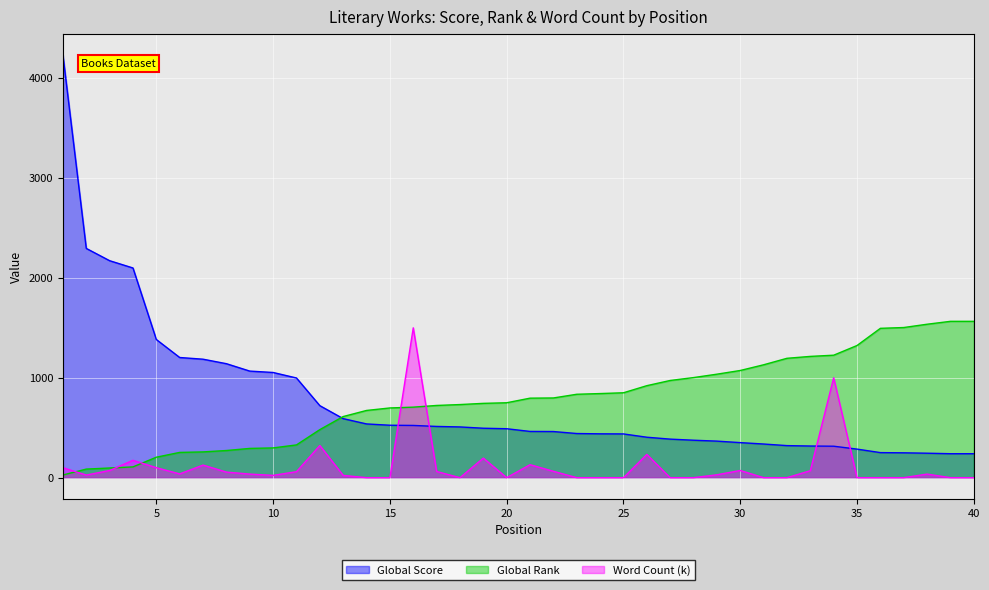

At 35, list the series in order from smallest to largest.

Word Count (k), Global Score, Global Rank